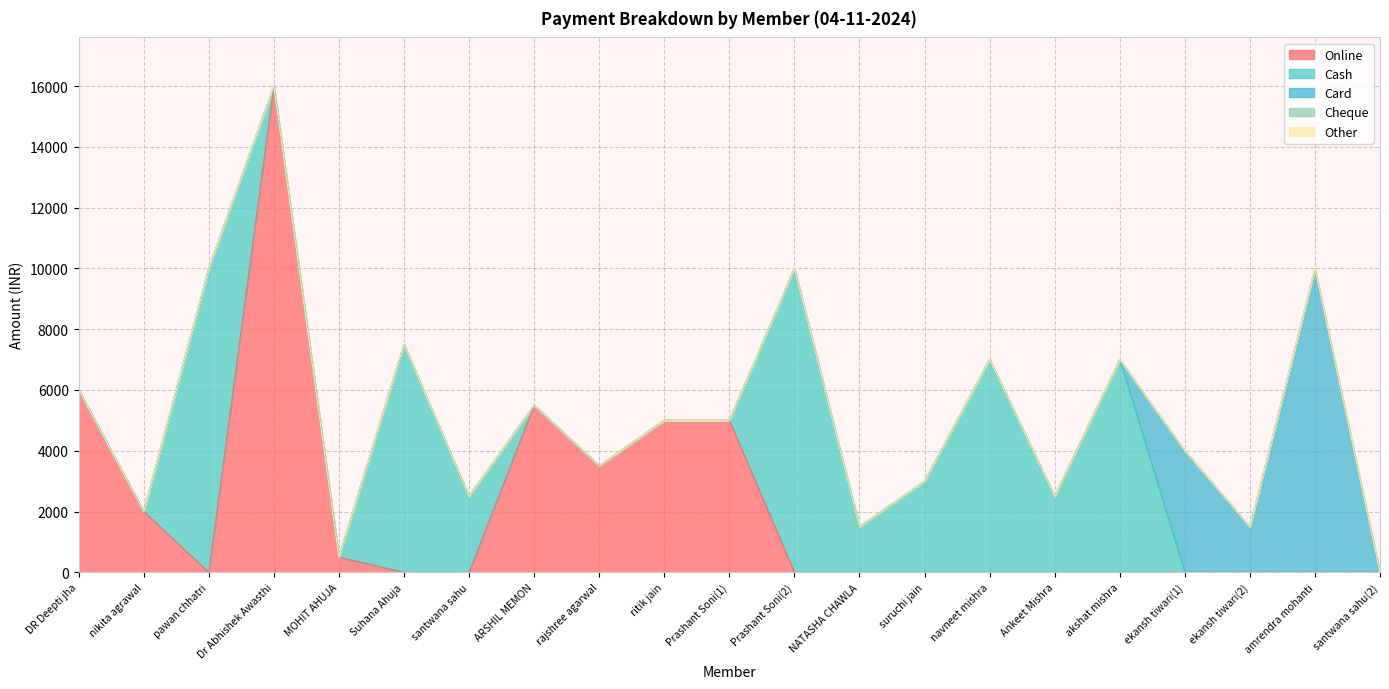

Rank the series at rajshree agarwal from highest to lowest value.

Online, Cash, Card, Cheque, Other